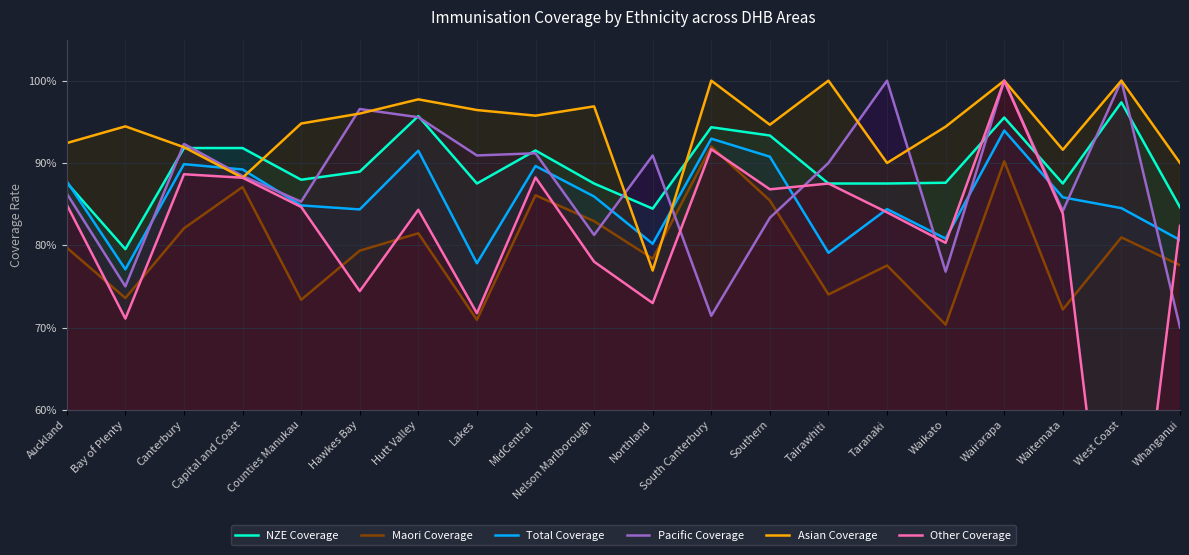

Is it true that Maori Coverage equals 0.8 at Northland?

True